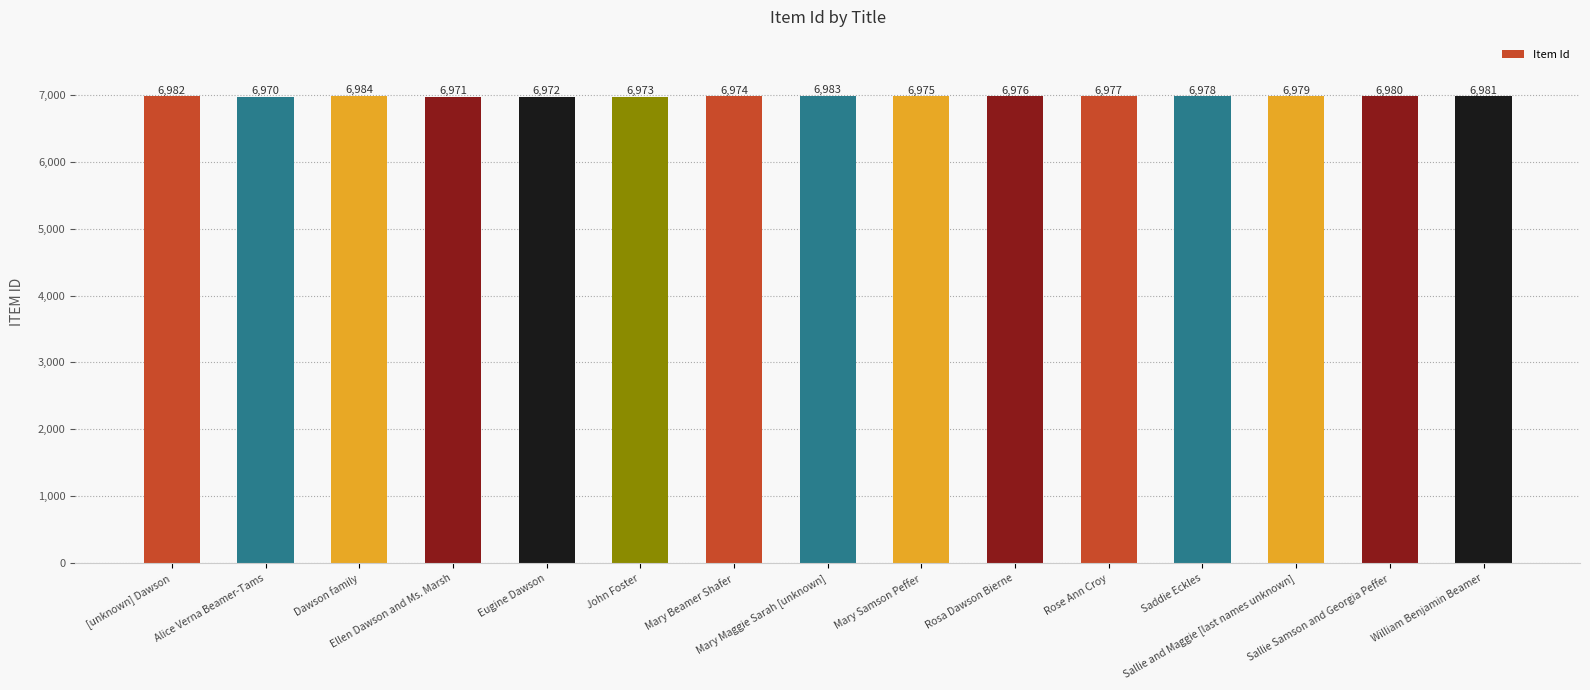

What value does the data have at Alice Verna Beamer-Tams, to the nearest 10?

6970